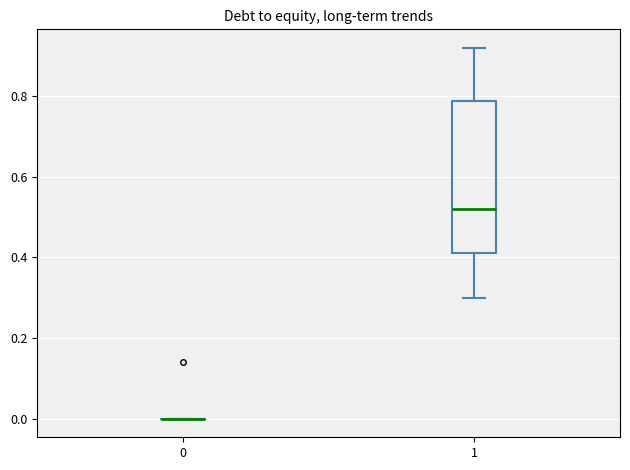

Which box is the tallest, from its lower edge to its upper edge?

1